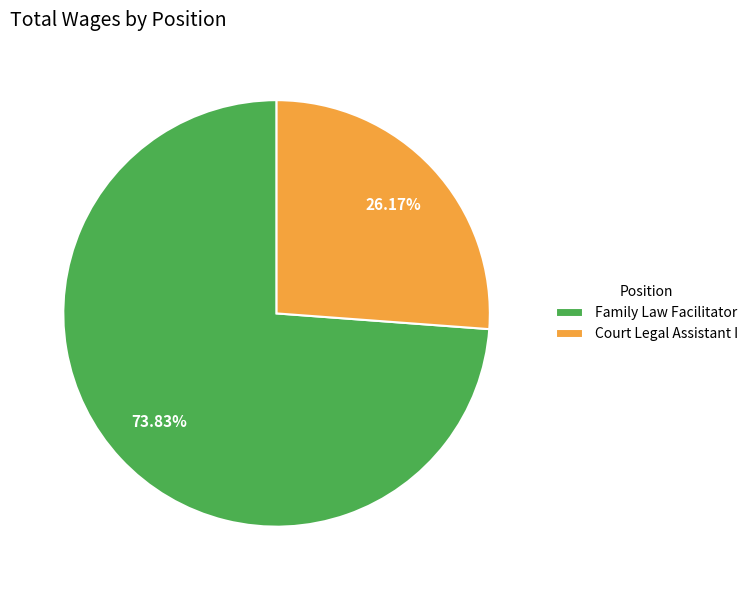

What percentage is the Family Law Facilitator slice, to the nearest percent?

74%